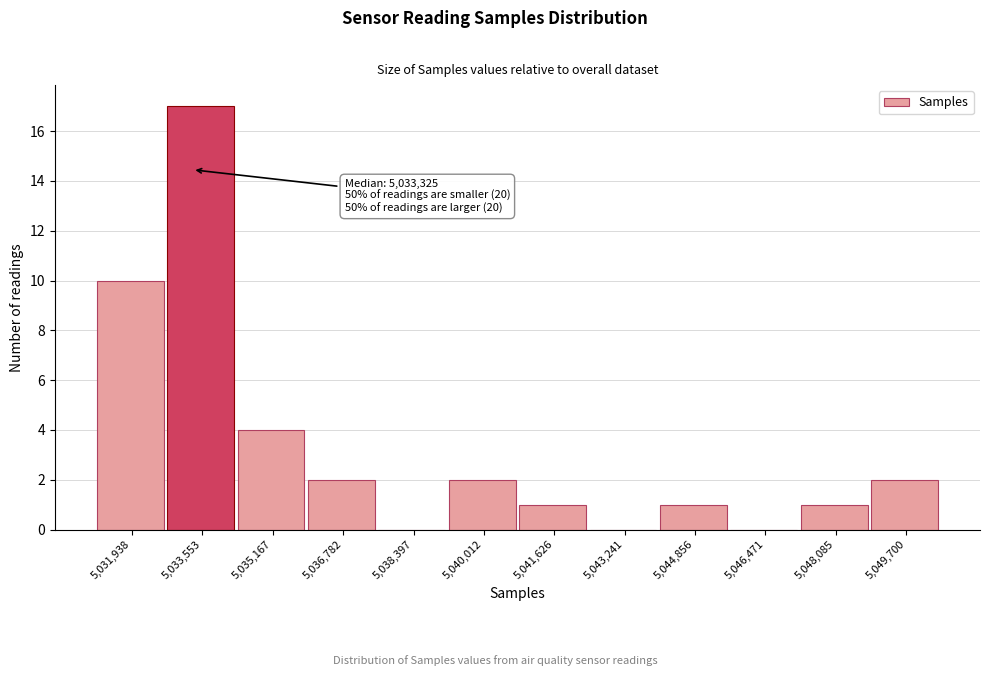

Over which range of the x-axis is the bar tallest?

5032800 to 5034400